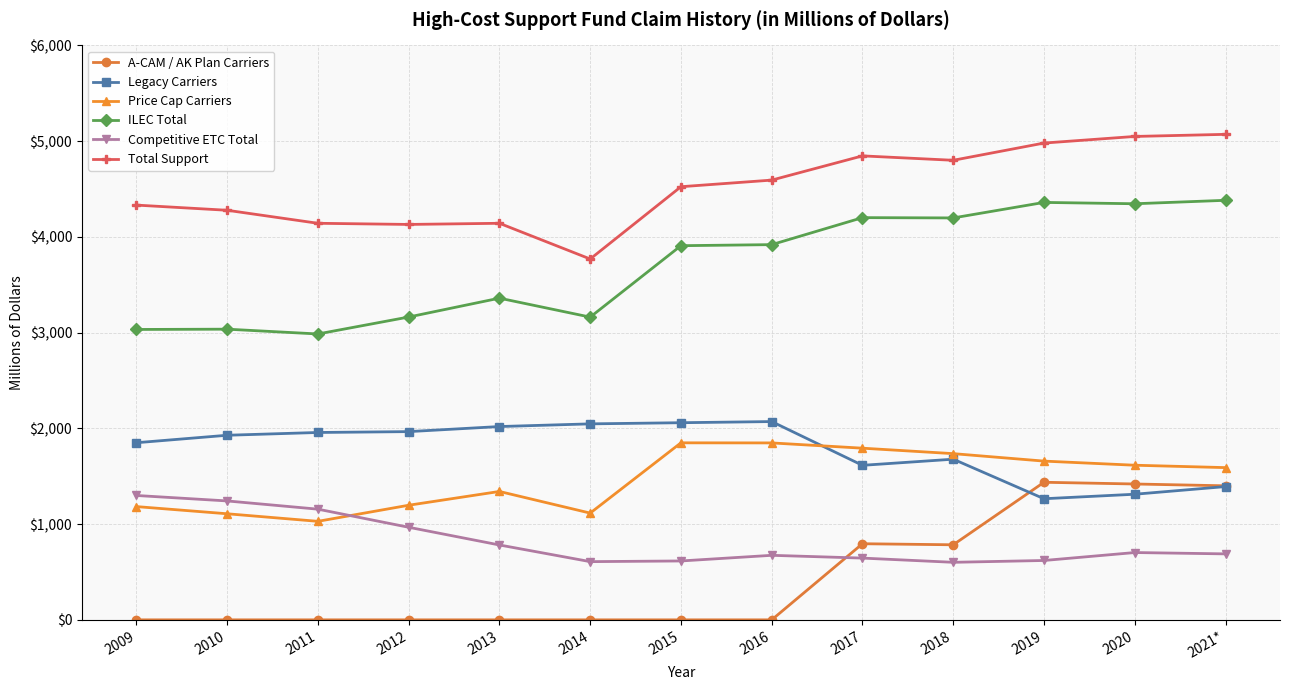

Which series has the largest range (max minus min)?

A-CAM / AK Plan Carriers